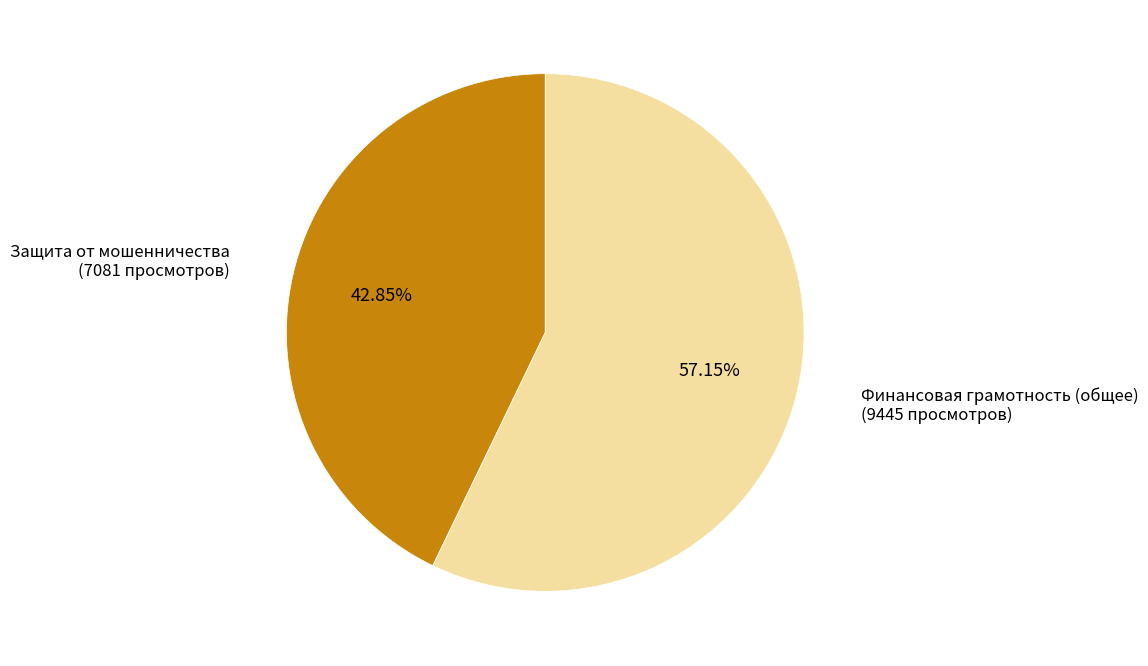

Is there any slice that represents more than half of the pie?

Yes